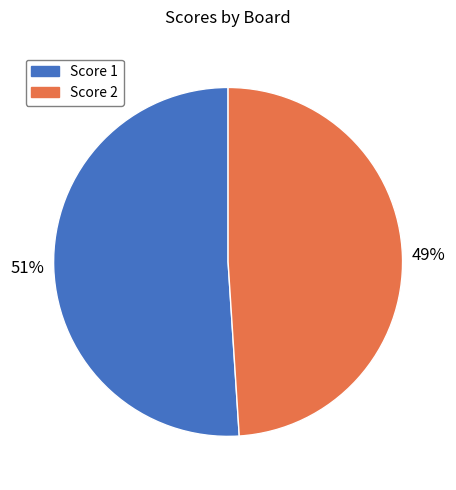

Does any single category account for the majority?

Yes